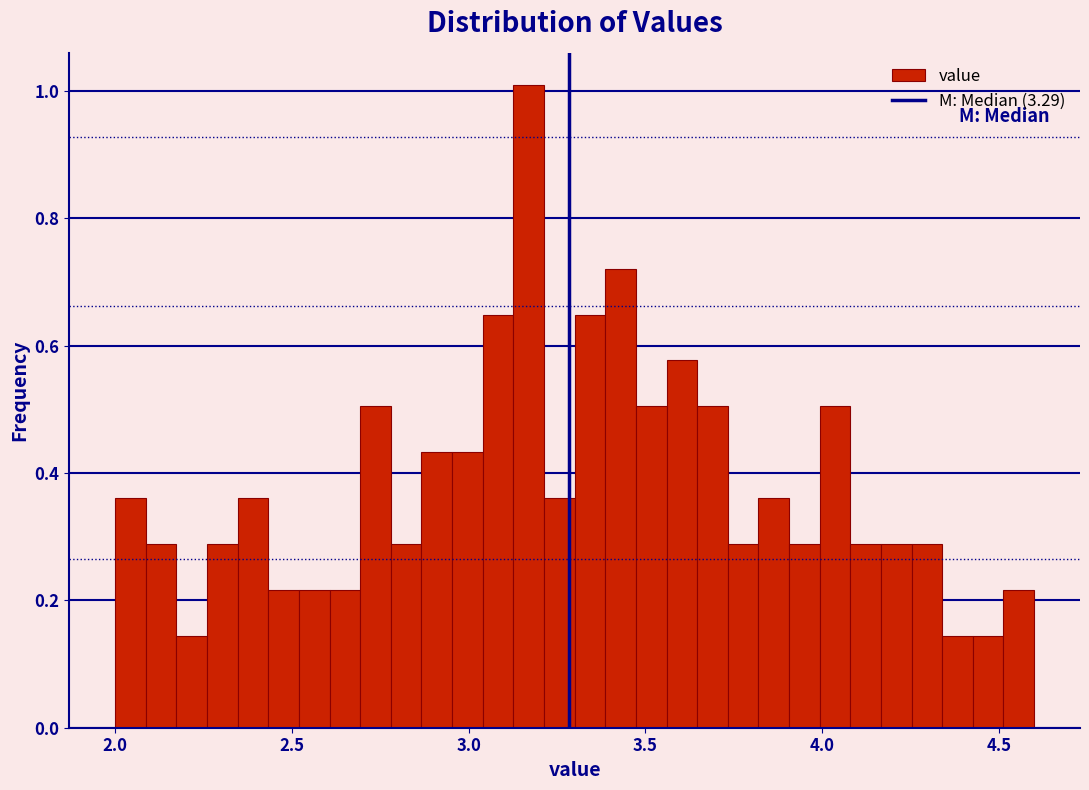

Around what value on the x-axis is the tallest bar? Give the approximate position of its centre, as read against the axis.

3.15